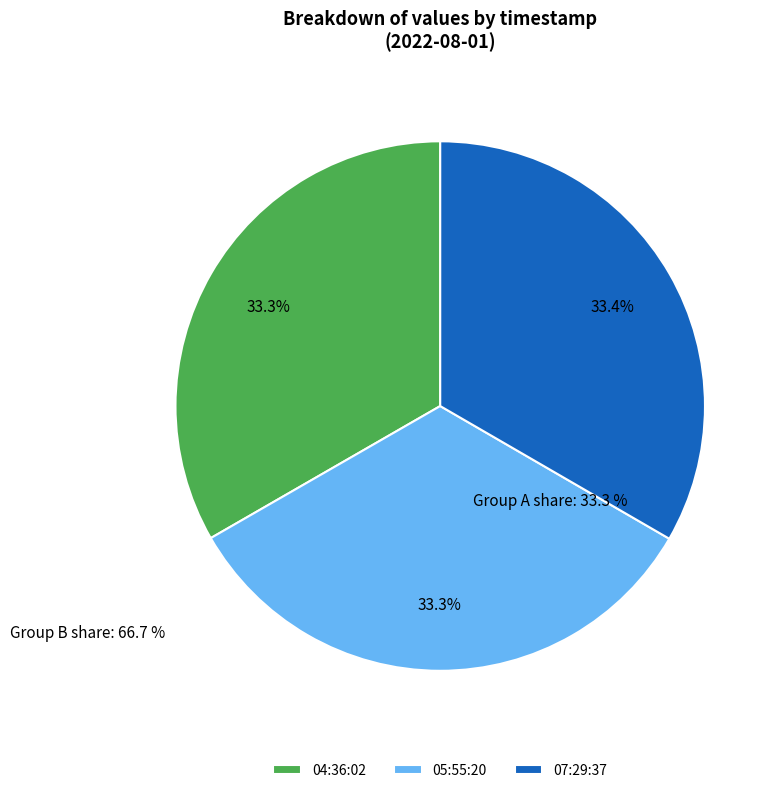

Does any single category account for the majority?

No